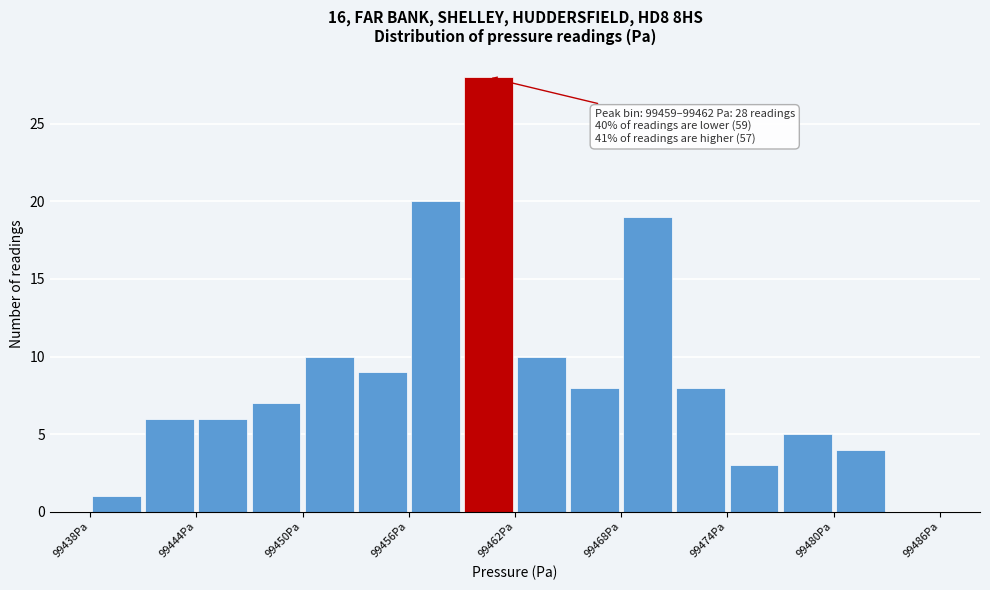

Read against the x-axis, roughly where is the centre of the tallest bar?

99461